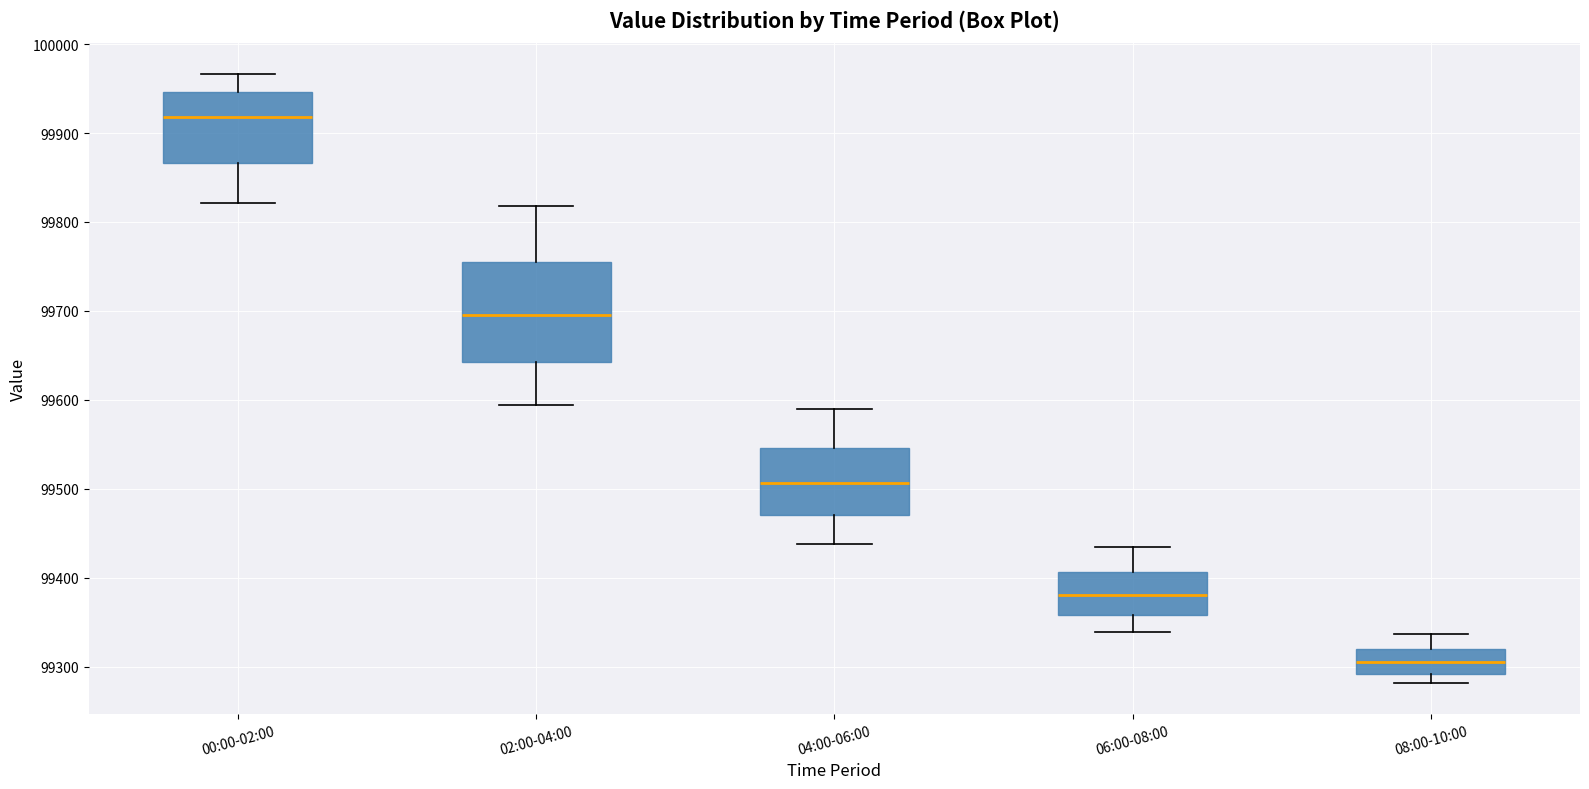

Reading left to right, read every box against the y-axis: the position of its median line, the range the box covers, and the ends of its whiskers. The values are not printed on the chart, so give them approximately, as read against the axis.

00:00-02:00: median 99920, box 99870 to 99950, whiskers 99820 to 99970
02:00-04:00: median 99700, box 99640 to 99750, whiskers 99590 to 99820
04:00-06:00: median 99510, box 99470 to 99550, whiskers 99440 to 99590
06:00-08:00: median 99380, box 99360 to 99410, whiskers 99340 to 99440
08:00-10:00: median 99310, box 99290 to 99320, whiskers 99280 to 99340